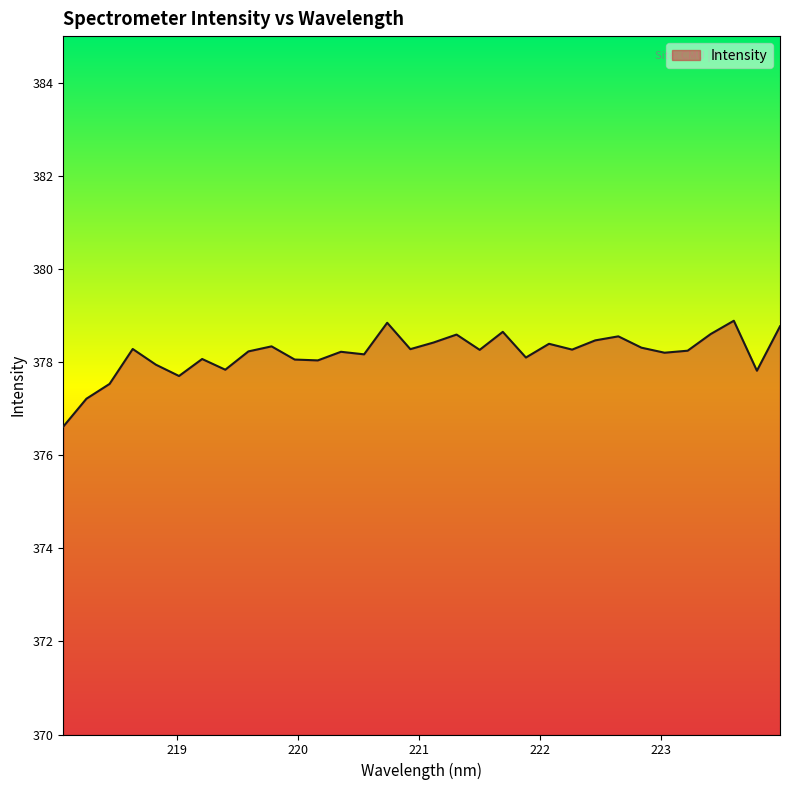

What is the greatest value displayed?

378.9